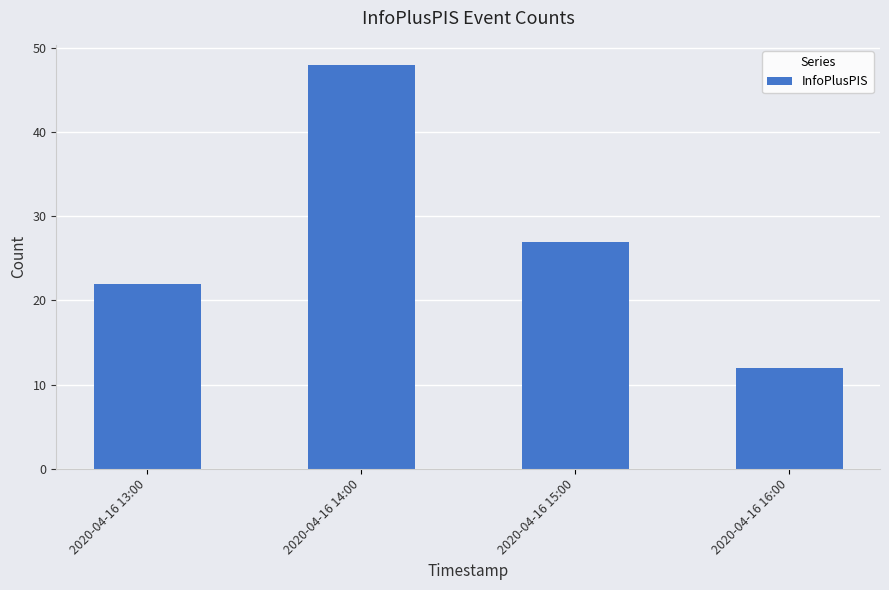

What is the sum of the values at 2020-04-16 15:00 and 2020-04-16 14:00?

75